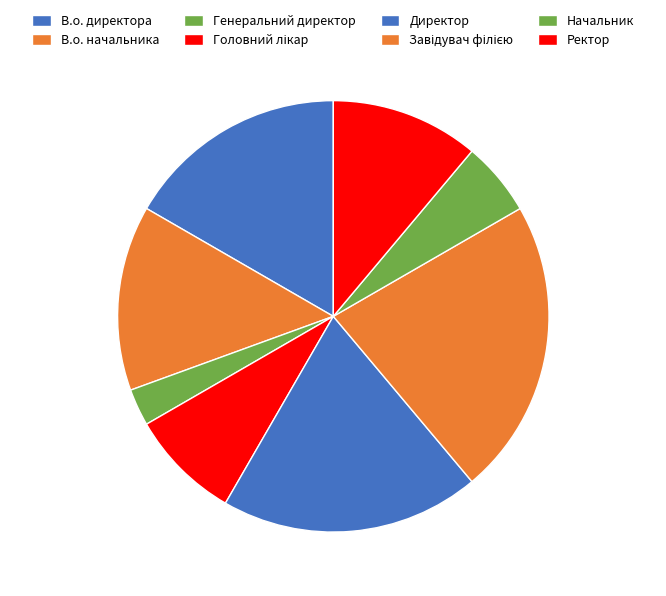

How many slices are in this pie chart?

8